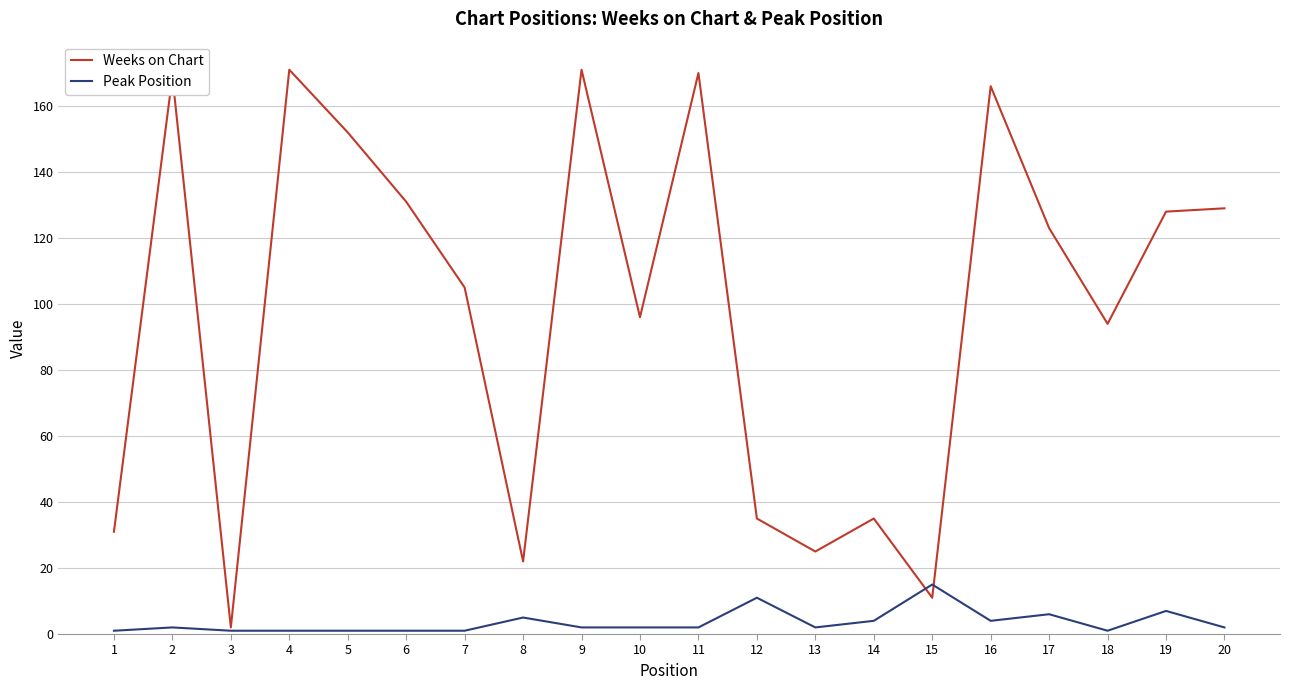

How many lines are shown in the chart?

2